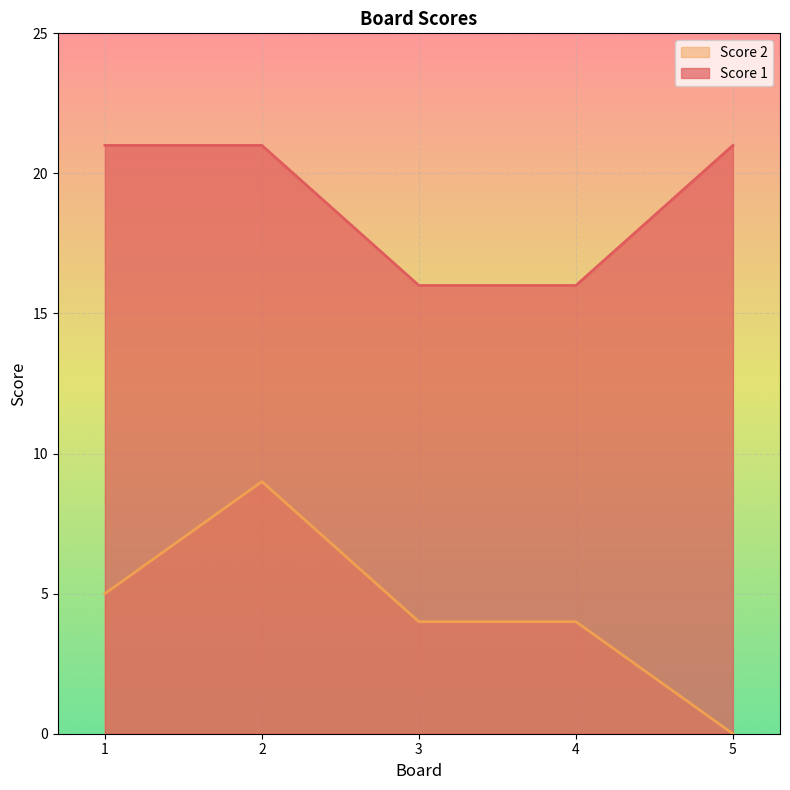

At which label is Score 2 closest to 4?

3